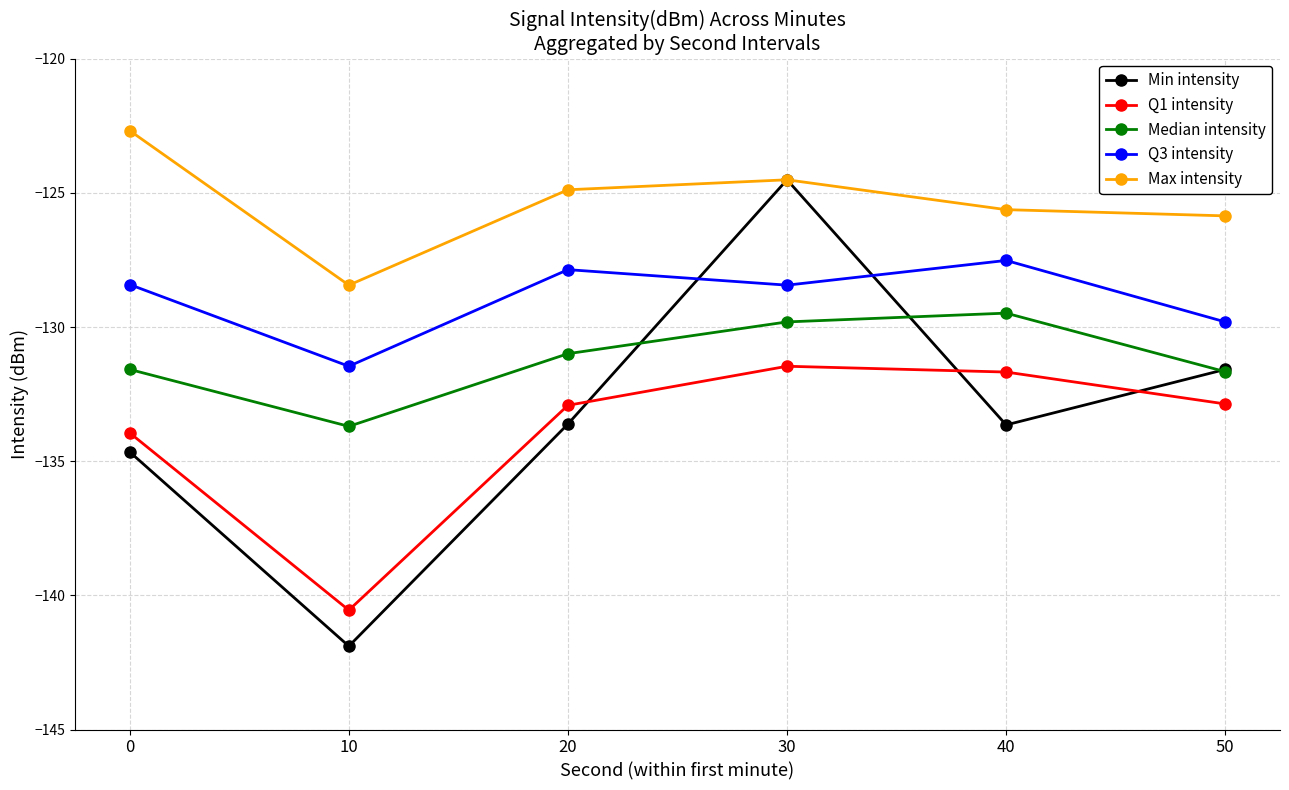

What is the difference between the maximum and minimum values in the Median intensity series?

4.2